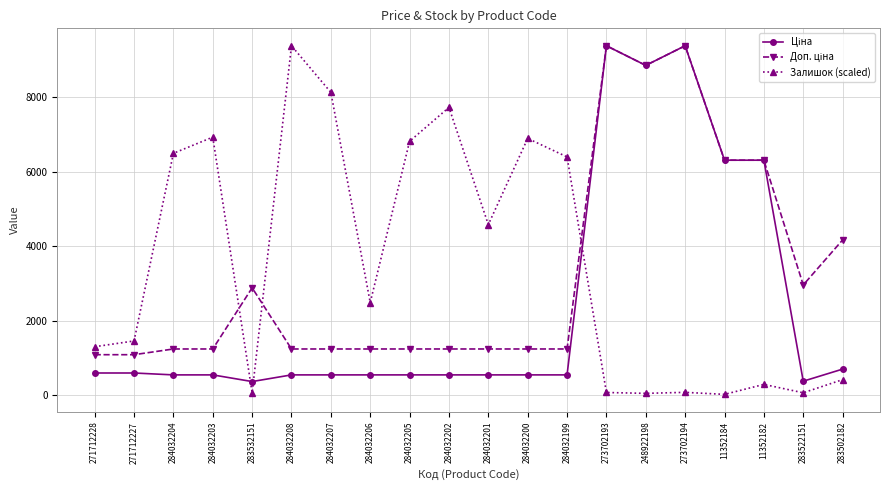

What is the spread (max minus min) of values at 284032199?

5857.9